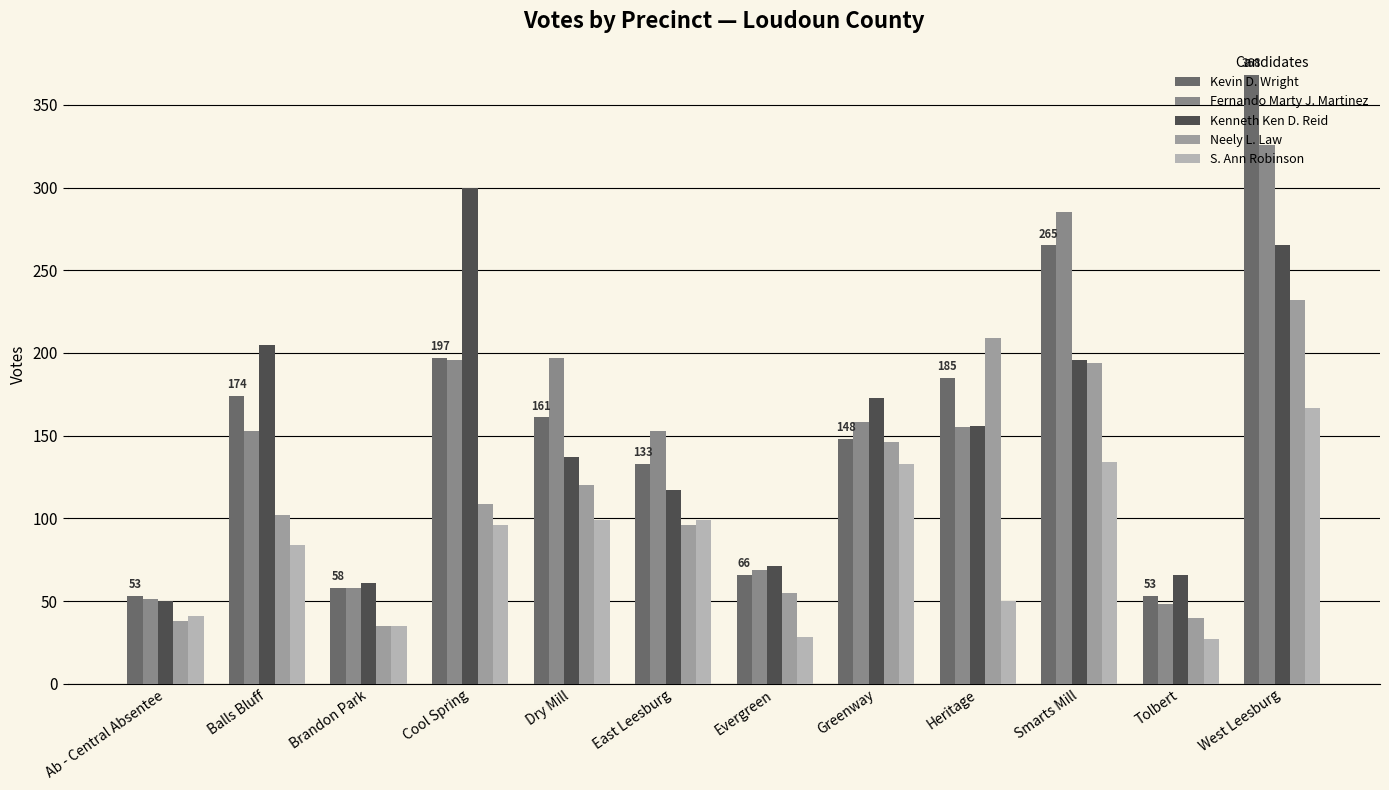

Is it true that Neely L. Law equals 120 at Dry Mill?

True